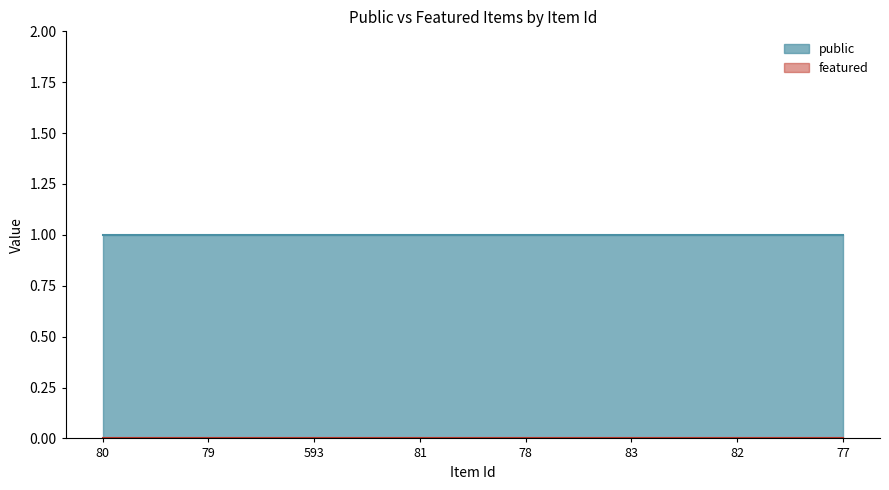

Reading right to left, list all the values displayed in this chart.

public: 77=1	82=1	83=1	78=1	81=1	593=1	79=1	80=1
featured: 77=0	82=0	83=0	78=0	81=0	593=0	79=0	80=0